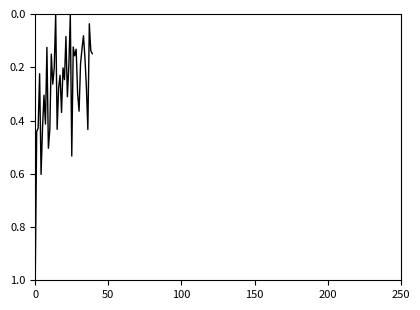

What is the maximum value shown in the chart?

1.0